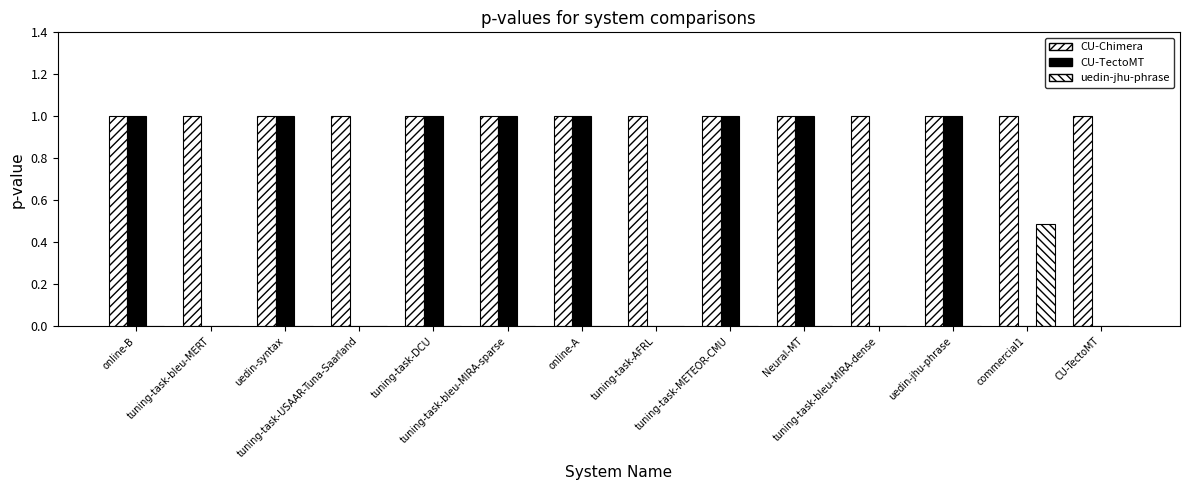

What is the label of the 2nd bar from the left?

tuning-task-bleu-MERT